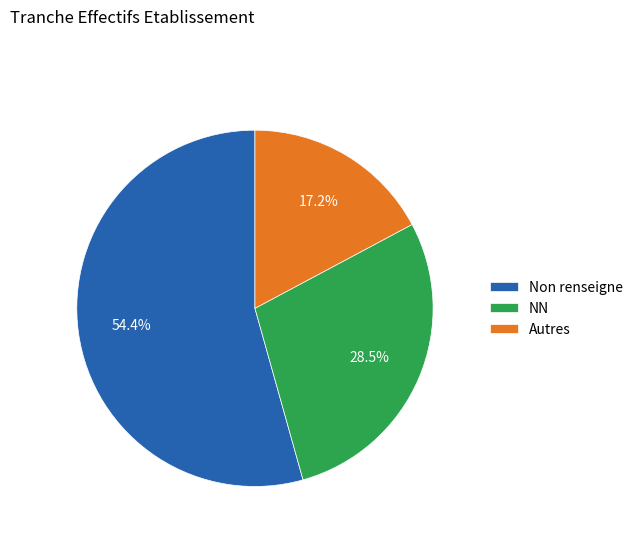

Which slice is the smallest?

Autres